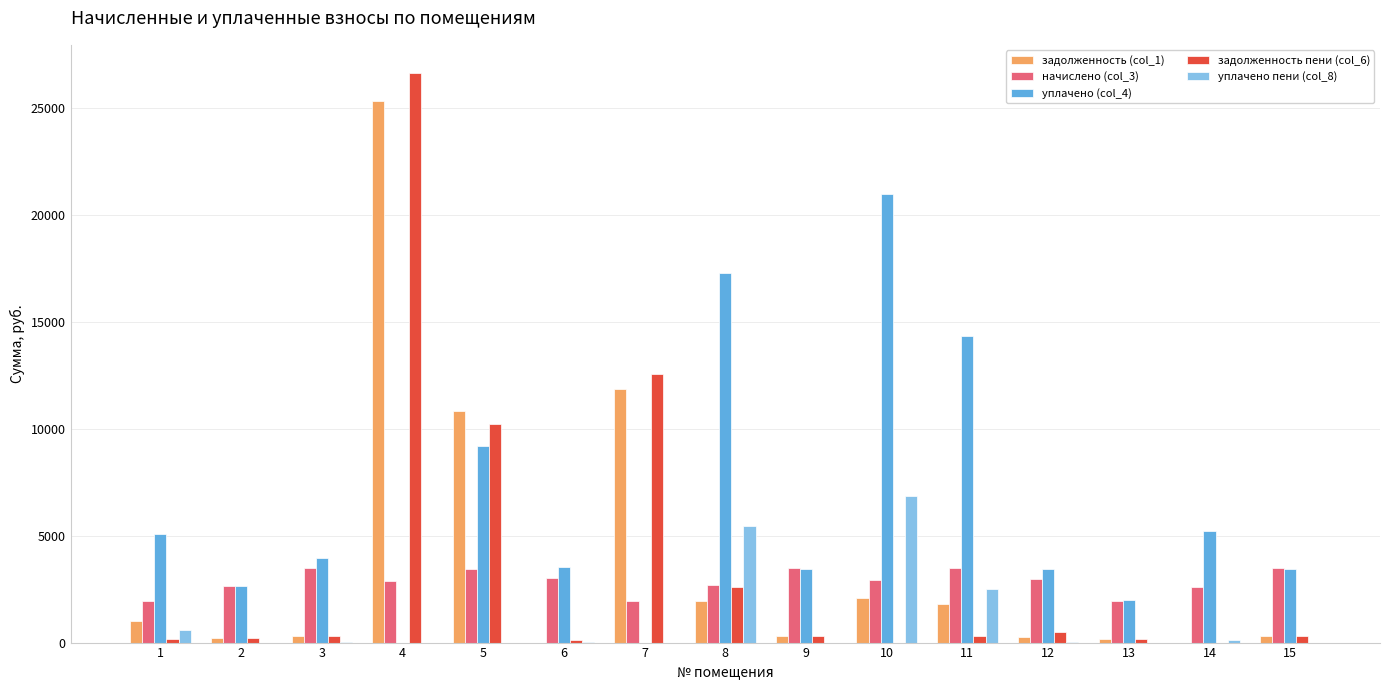

Which series has the largest total across all categories?

уплачено (col_4)